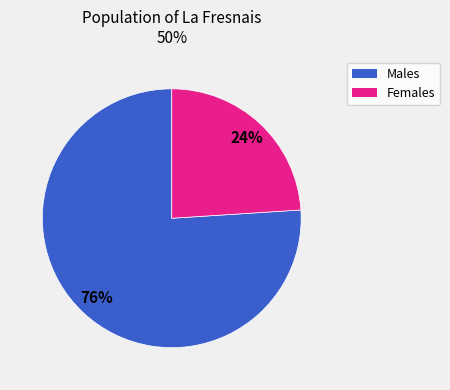

To the nearest percent, what is the average slice percentage?

50%